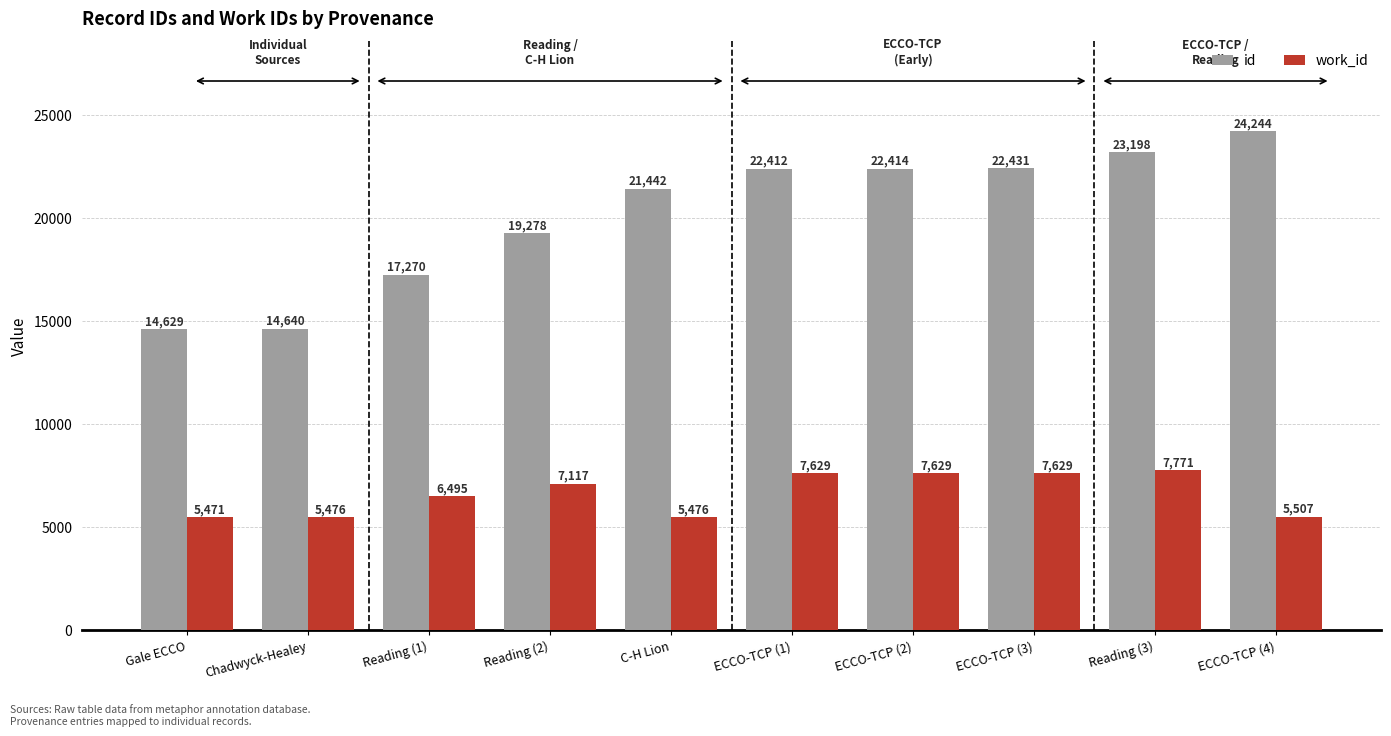

How many data points in work_id are less than 7117?

5